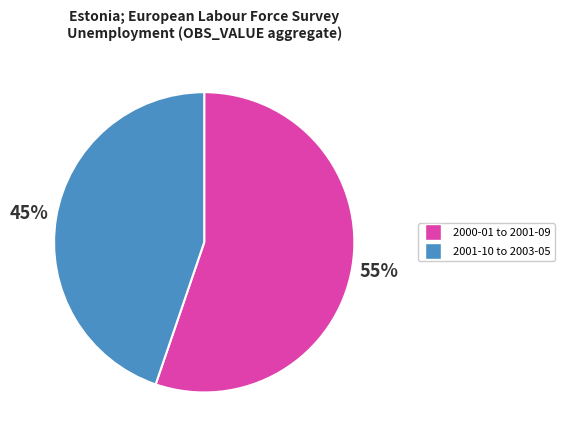

To the nearest percent, what is the difference between the largest and smallest slice percentages?

10%